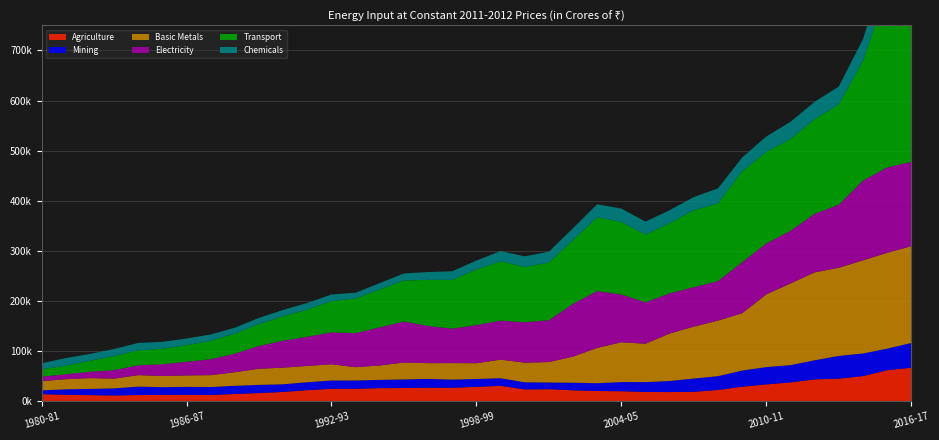

Reading left to right, extract all data points from this chart.

Agriculture: 1980-81=14140.6	1981-82=12921.5	1982-83=12230.6	1983-84=11494.8	1984-85=12395.4	1985-86=12681.8	1986-87=12762.8	1987-88=12404.1	1988-89=14525.8	1989-90=16346.3	1990-91=18584.3	1991-92=22103.7	1992-93=24772.4	1993-94=24886.3	1994-95=26139.5	1995-96=26414.8	1996-97=27009.5	1997-98=26905.1	1998-99=28726.0	1999-00=30817.3	2000-01=23593.2	2001-02=24019.5	2002-03=21832.7	2003-04=20408.3	2004-05=20020.4	2005-06=18517.2	2006-07=18309.5	2007-08=18817.1	2008-09=22491.9	2009-10=29031.4	2010-11=33627.6	2011-12=37562.2	2012-13=43630.1	2013-14=45114.1	2014-15=50176.6	2015-16=61880.0	2016-17=66936.1
Mining: 1980-81=7577.1	1981-82=10911.4	1982-83=12378.2	1983-84=14179.7	1984-85=16781.4	1985-86=15338.2	1986-87=15896.6	1987-88=16003.0	1988-89=16329.6	1989-90=16278.6	1990-91=15291.4	1991-92=15825.5	1992-93=16658.5	1993-94=16587.3	1994-95=16469.5	1995-96=17193.5	1996-97=17529.9	1997-98=16327.1	1998-99=15690.8	1999-00=15125.4	2000-01=14240.2	2001-02=13395.0	2002-03=15113.6	2003-04=15552.8	2004-05=18186.5	2005-06=19712.5	2006-07=22118.4	2007-08=26514.4	2008-09=27565.8	2009-10=32203.6	2010-11=34544.6	2011-12=34545.0	2012-13=38121.8	2013-14=45371.9	2014-15=45151.1	2015-16=43041.5	2016-17=49328.1
Basic Metals: 1980-81=18425.3	1981-82=20197.5	1982-83=21533.7	1983-84=19499.2	1984-85=22921.4	1985-86=22387.1	1986-87=22826.5	1987-88=23715.4	1988-89=27033.5	1989-90=32195.7	1990-91=33189.6	1991-92=32559.5	1992-93=32426.9	1993-94=26497.1	1994-95=28795.1	1995-96=33657.2	1996-97=31476.3	1997-98=32905.8	1998-99=31504.0	1999-00=37070.2	2000-01=39166.6	2001-02=40788.0	2002-03=52201.8	2003-04=70429.3	2004-05=79527.1	2005-06=76467.0	2006-07=94784.2	2007-08=103620.9	2008-09=110900.0	2009-10=114363.4	2010-11=145091.6	2011-12=162956.5	2012-13=175443.6	2013-14=175903.4	2014-15=185870.4	2015-16=191253.3	2016-17=193177.6
Electricity: 1980-81=8905.3	1981-82=9840.0	1982-83=12545.9	1983-84=17068.4	1984-85=19651.6	1985-86=23542.0	1986-87=27232.5	1987-88=31745.9	1988-89=37060.4	1989-90=45501.3	1990-91=53876.8	1991-92=58247.7	1992-93=63624.5	1993-94=67979.3	1994-95=76142.0	1995-96=81812.2	1996-97=74214.5	1997-98=68733.4	1998-99=76060.6	1999-00=77893.8	2000-01=80721.2	2001-02=83502.6	2002-03=105367.5	2003-04=113459.7	2004-05=95309.8	2005-06=82722.8	2006-07=80184.4	2007-08=78637.7	2008-09=78803.7	2009-10=101845.5	2010-11=101698.8	2011-12=104992.2	2012-13=116891.7	2013-14=125772.2	2014-15=159053.2	2015-16=170390.1	2016-17=168315.2
Transport: 1980-81=14482.9	1981-82=16965.9	1982-83=22088.5	1983-84=27850.6	1984-85=29746.3	1985-86=30864.8	1986-87=33191.9	1987-88=36757.1	1988-89=39796.1	1989-90=43787.3	1990-91=48618.8	1991-92=54151.7	1992-93=62291.7	1993-94=69129.7	1994-95=75466.3	1995-96=81970.7	1996-97=91991.7	1997-98=97374.8	1998-99=110848.6	1999-00=118421.0	2000-01=110183.6	2001-02=115061.4	2002-03=127286.5	2003-04=147105.1	2004-05=144851.1	2005-06=135236.3	2006-07=139986.6	2007-08=153625.3	2008-09=155057.0	2009-10=181269.0	2010-11=182502.1	2011-12=183283.1	2012-13=188995.1	2013-14=200161.5	2014-15=238949.4	2015-16=353978.7	2016-17=392836.0
Chemicals: 1980-81=12286.7	1981-82=15207.7	1982-83=13601.4	1983-84=14136.1	1984-85=14858.7	1985-86=13681.4	1986-87=13310.2	1987-88=12528.4	1988-89=12001.7	1989-90=12211.0	1990-91=12722.7	1991-92=13211.4	1992-93=13159.5	1993-94=11525.6	1994-95=12815.3	1995-96=14002.9	1996-97=15645.2	1997-98=17114.6	1998-99=17919.7	1999-00=20251.9	2000-01=21286.5	2001-02=21673.6	2002-03=23664.2	2003-04=26152.2	2004-05=26517.3	2005-06=25714.9	2006-07=25930.5	2007-08=26247.4	2008-09=30024.0	2009-10=27682.5	2010-11=30909.6	2011-12=34293.5	2012-13=34473.2	2013-14=35747.5	2014-15=43222.2	2015-16=51940.5	2016-17=57195.2